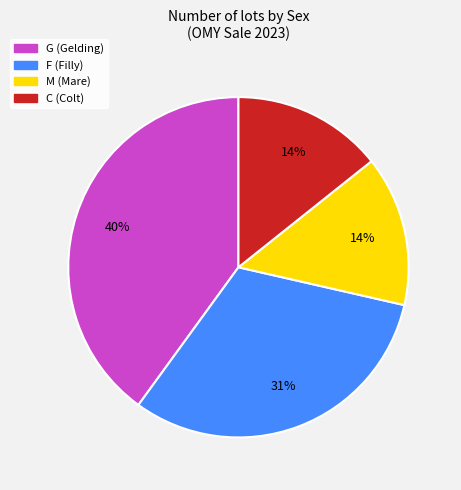

Does any single category account for the majority?

No